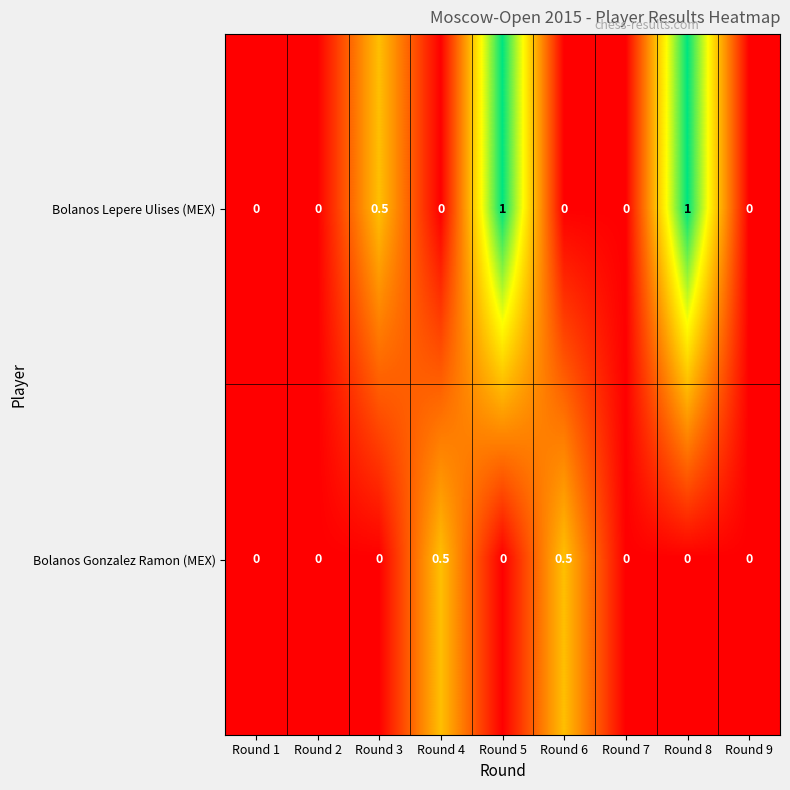

Rank the series by their average value, from lowest to highest.

Bolanos Gonzalez Ramon (MEX), Bolanos Lepere Ulises (MEX)